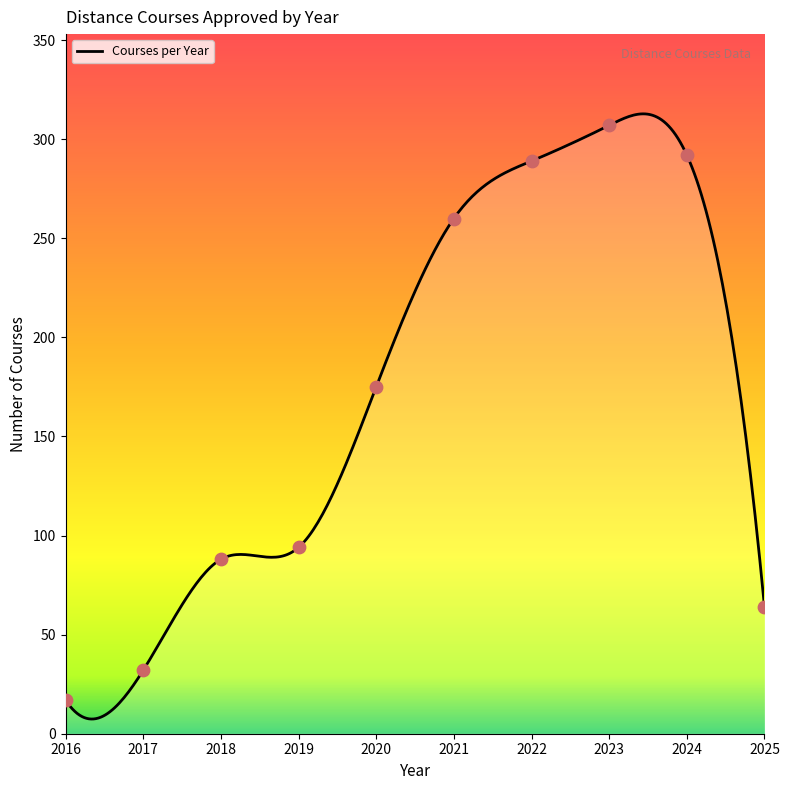

Which has a higher value, 2017 or 2021?

2021